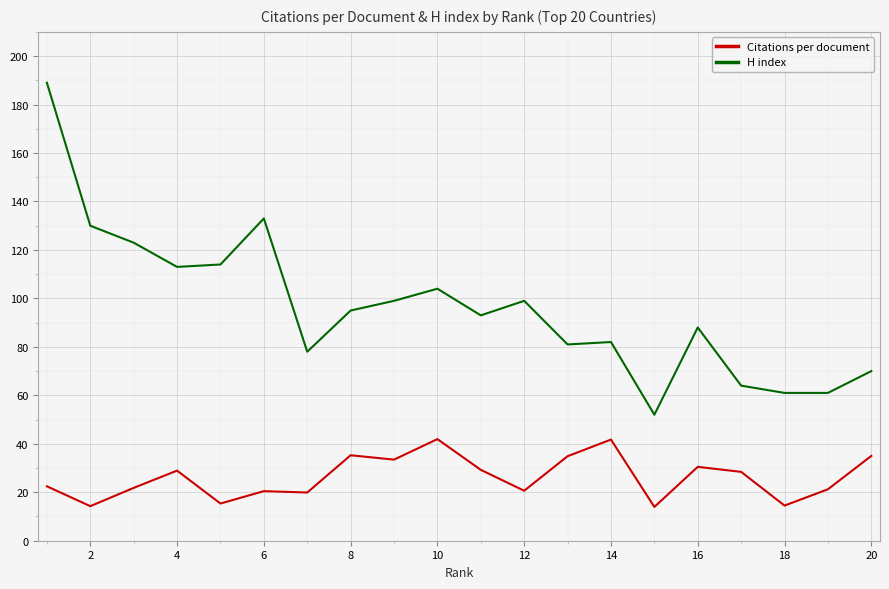

What are all the series names shown in the legend?

Citations per document, H index